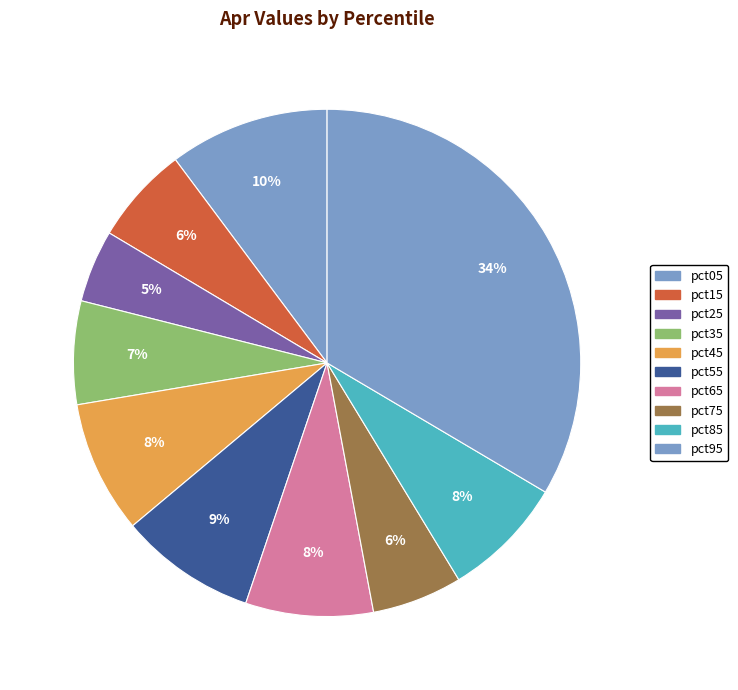

To the nearest percent, what is the combined percentage of pct05 and pct75?

16%